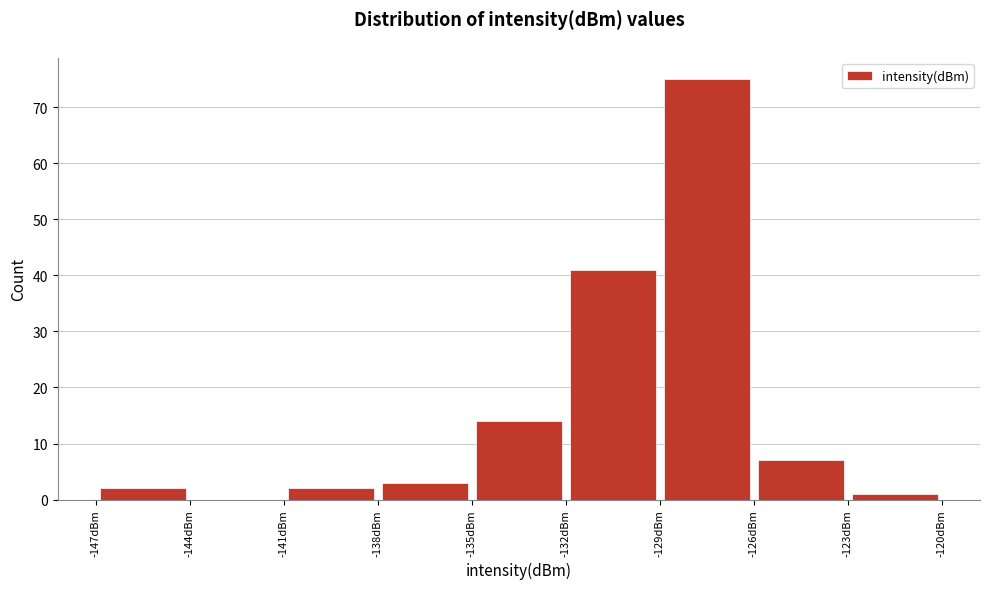

Reading left to right, list every bar in this chart as the range it spans on the x-axis followed by its height. The values are not printed on the chart, so give them approximately, as read against the axis.

-147 to -144: 2
-144 to -141: 0
-141 to -138: 2
-138 to -135: 3
-135 to -132: 14
-132 to -129: 41
-129 to -126: 75
-126 to -123: 7
-123 to -120: 1